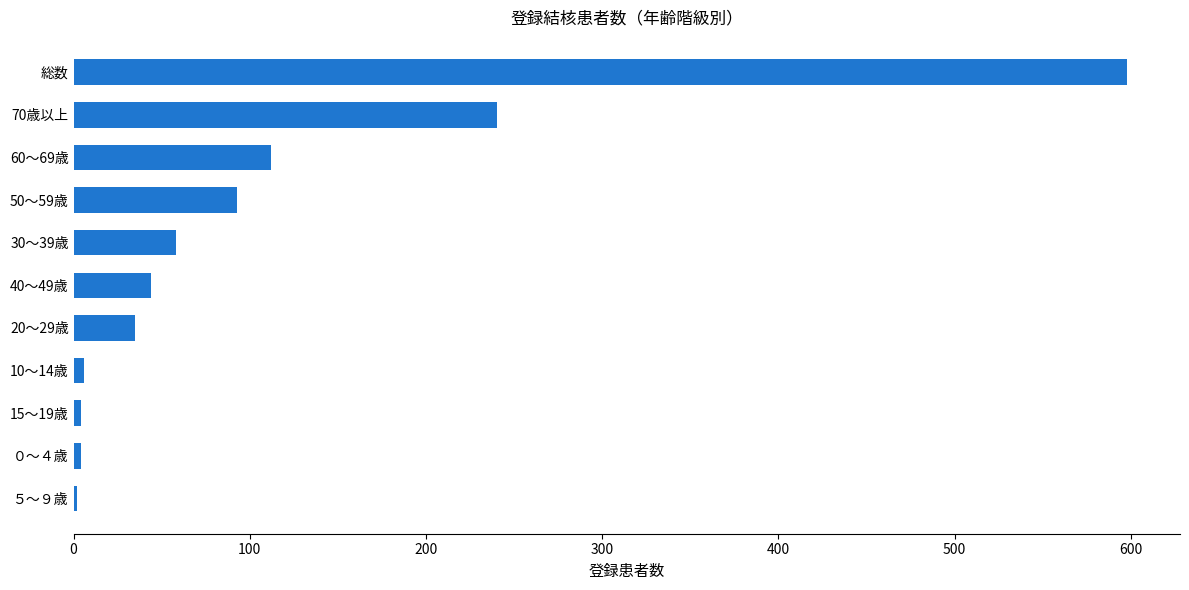

What is the greatest value displayed?

598